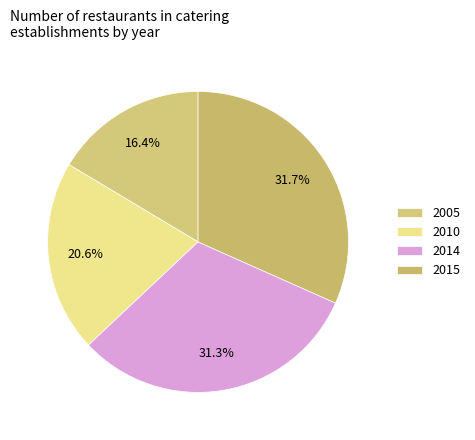

To the nearest percent, what is the difference between the largest and smallest slice percentages?

15%